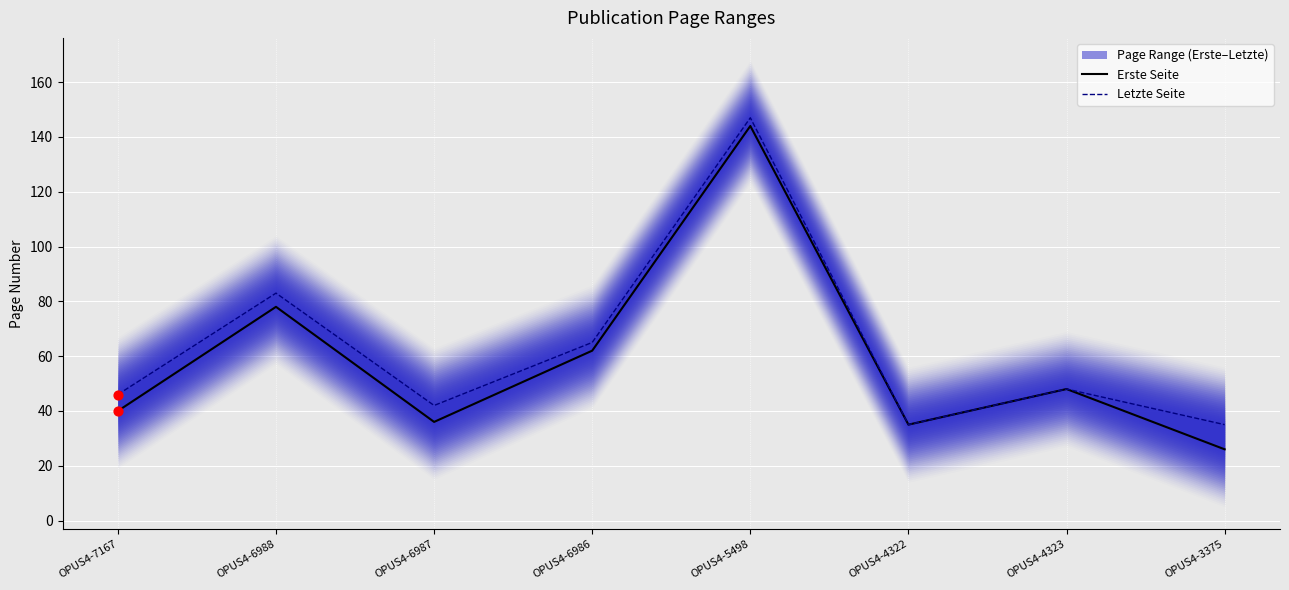

Which series has the largest total across all categories?

Letzte Seite